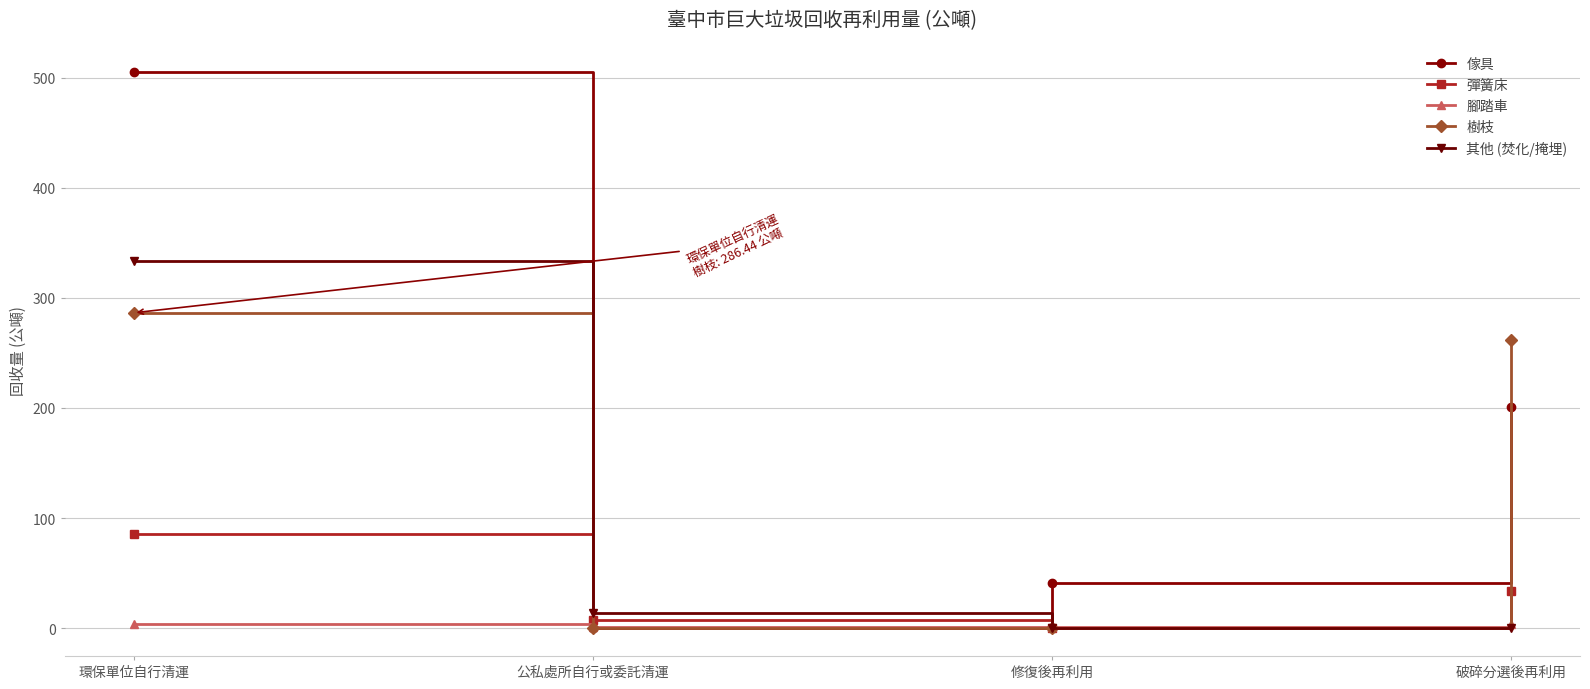

At 環保單位自行清運, list the series in order from largest to smallest.

傢具, 其他 (焚化/掩埋), 樹枝, 彈簧床, 腳踏車